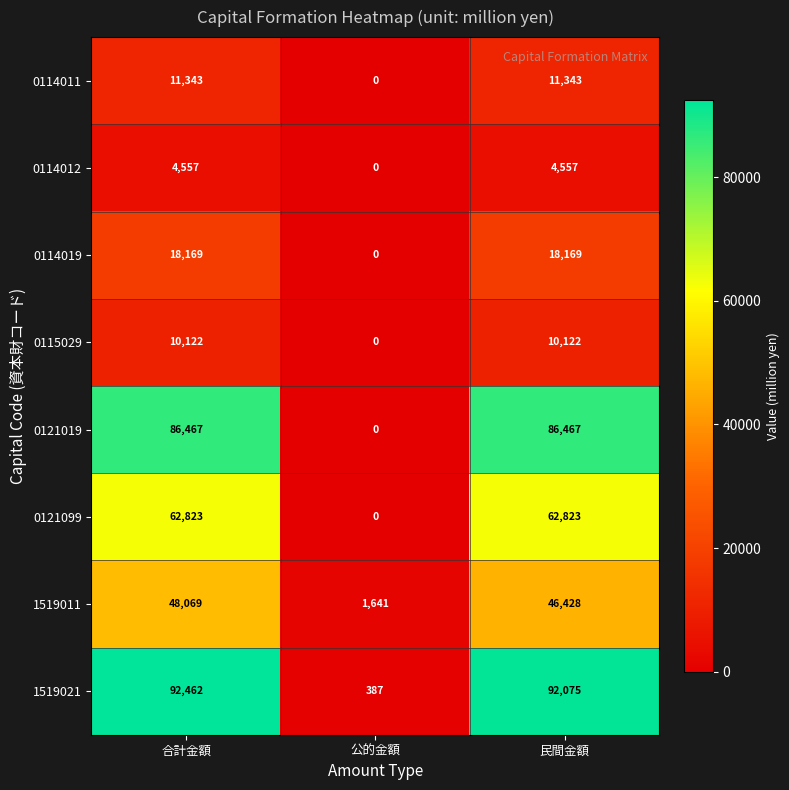

Rank the series by their maximum value, from lowest to highest.

0114012, 0115029, 0114011, 0114019, 1519011, 0121099, 0121019, 1519021